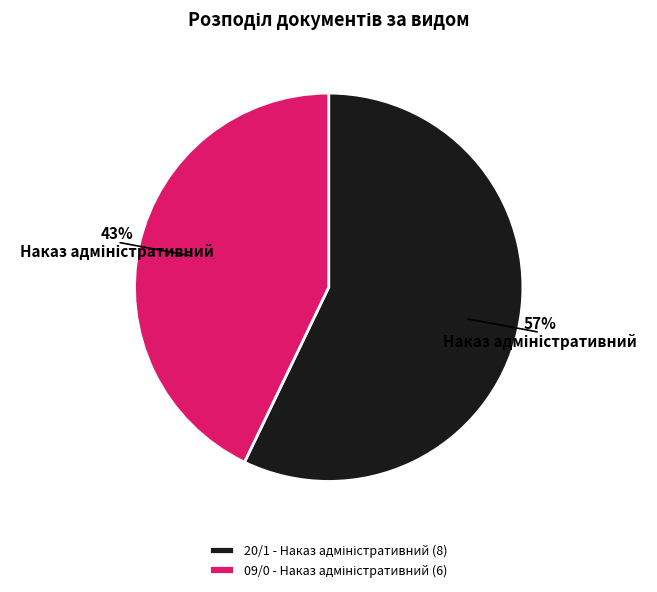

Does any single category account for the majority?

Yes